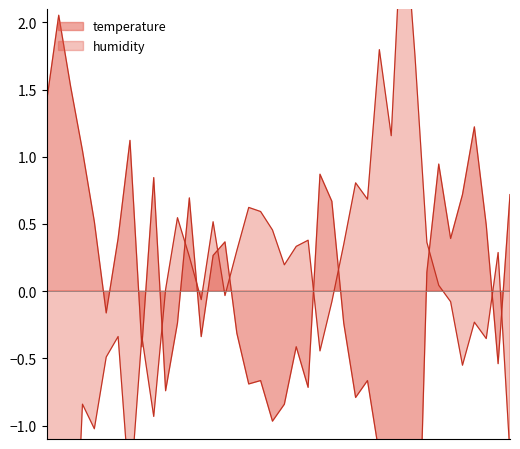

How many negative values does the temperature series have?

20